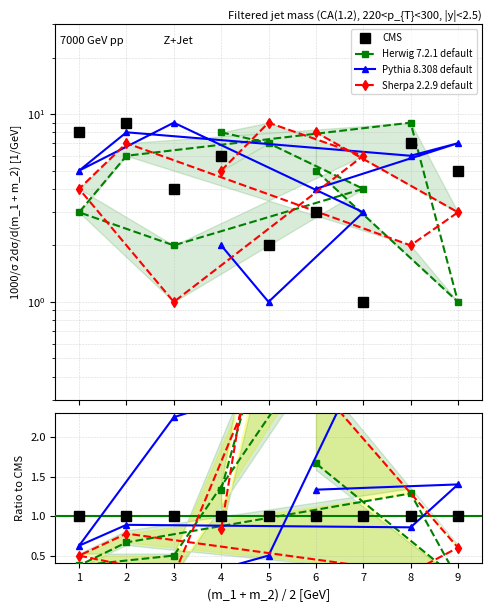

True or false: Sherpa 2.2.9 default has a value of 0.1 at 8.

False